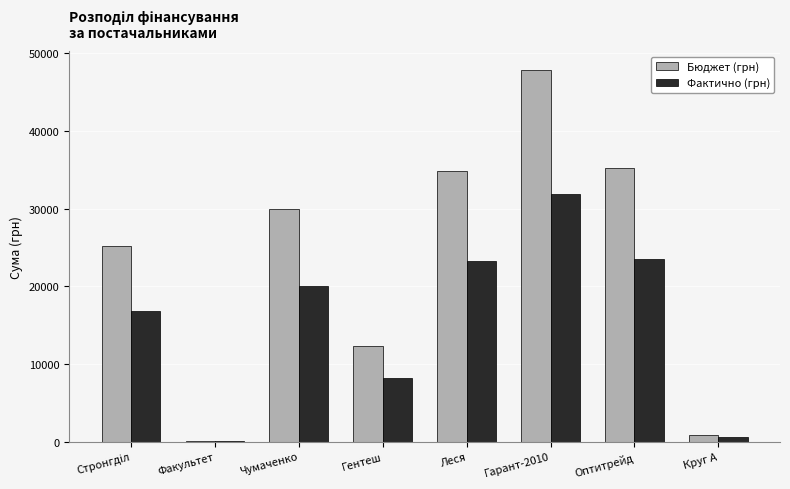

What is the total value across all series at Гентеш?

20430.0